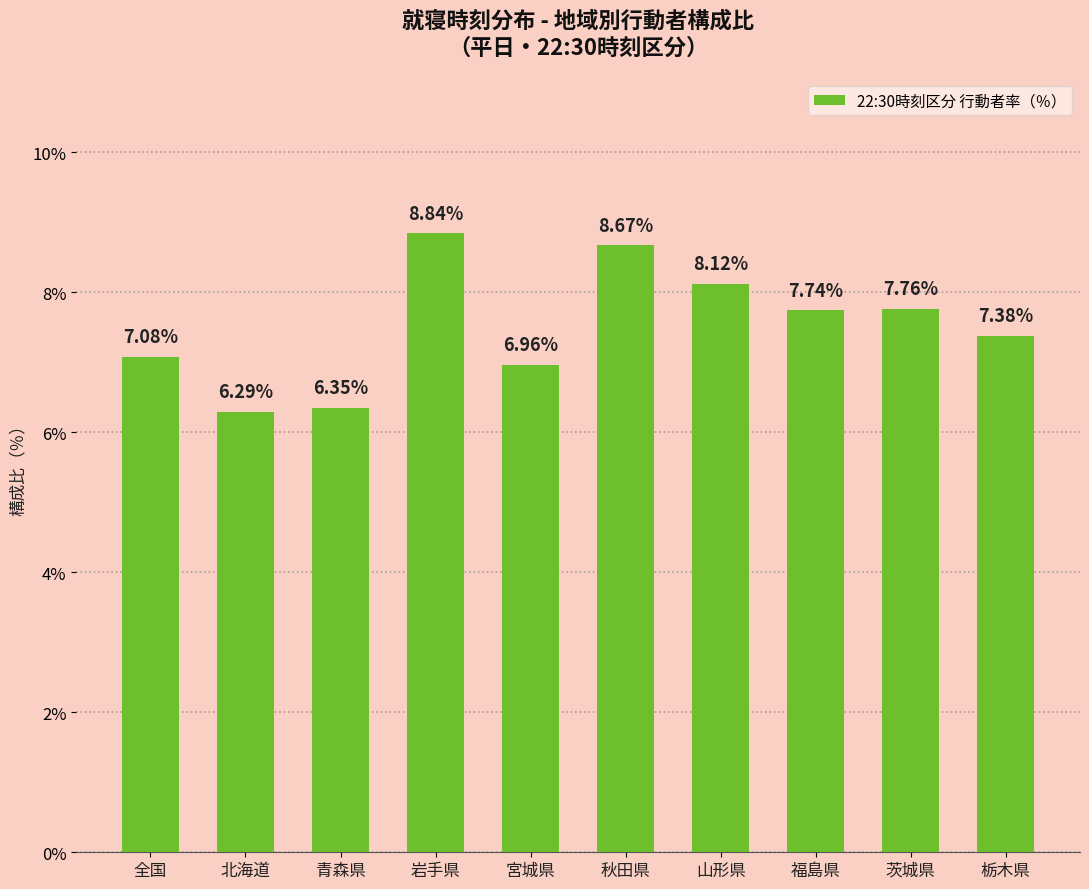

What is the sum of all values?

75.2